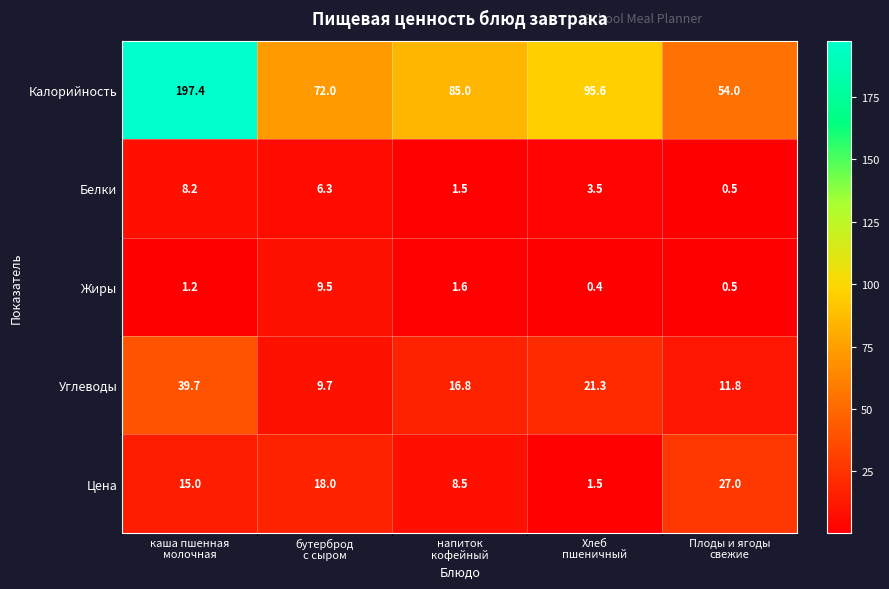

Rank the series by their maximum value, from highest to lowest.

Калорийность, Углеводы, Цена, Жиры, Белки